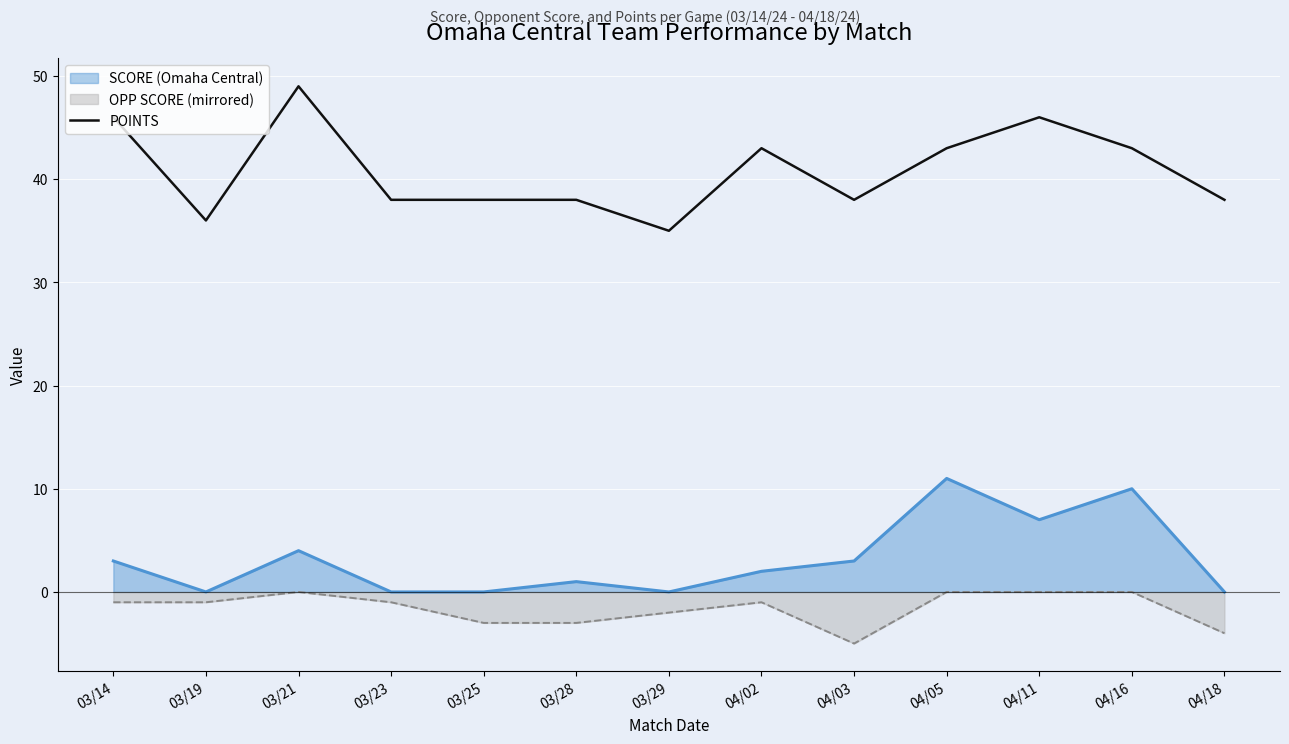

Where is the first local minimum?

03/19